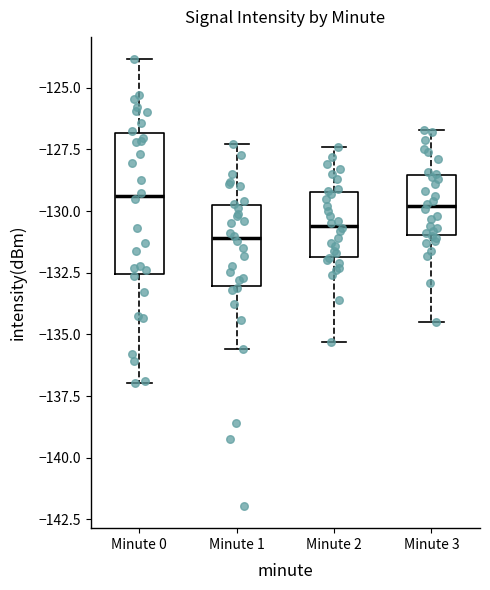

Reading left to right, transcribe this box plot: for each box, give where its median line is, the range the box spans, and where its two whiskers end, as read against the y-axis. The values are not printed on the chart, so give them approximately, as read against the axis.

Minute 0: median -129.5, box -132.5 to -127.0, whiskers -137.0 to -124.0
Minute 1: median -131.0, box -133.0 to -129.5, whiskers -135.5 to -127.5
Minute 2: median -130.5, box -132.0 to -129.0, whiskers -135.5 to -127.5
Minute 3: median -130.0, box -131.0 to -128.5, whiskers -134.5 to -126.5